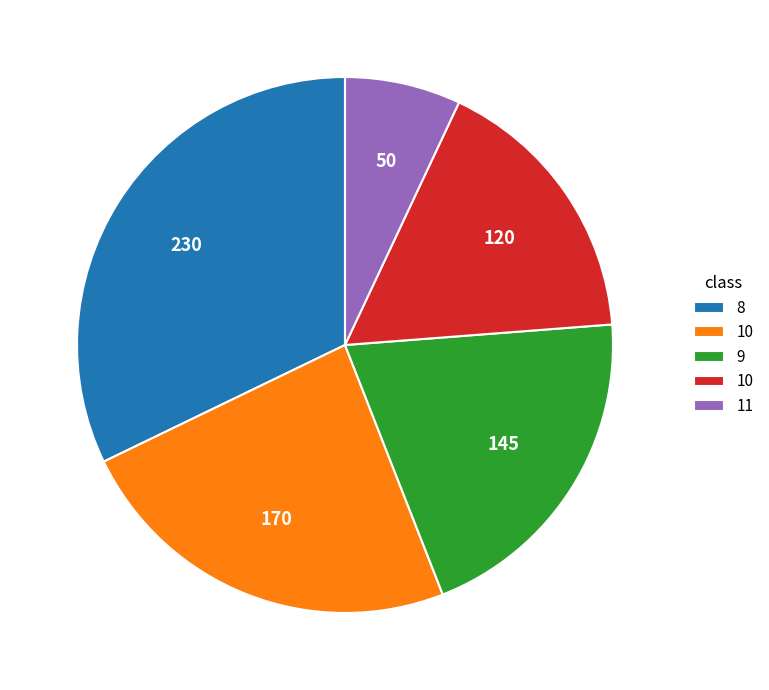

Is there any slice that represents more than half of the pie?

No